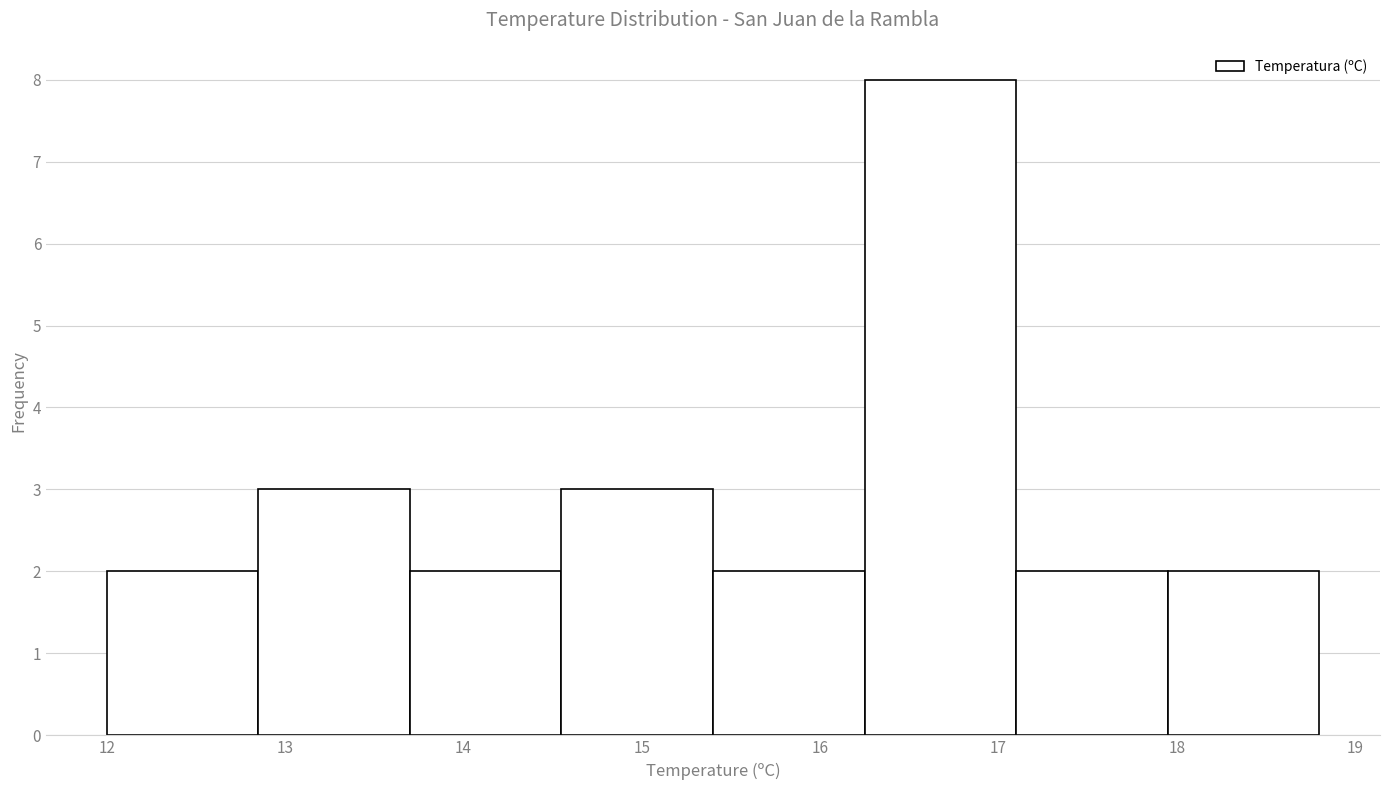

Reading left to right, list every bar in this chart as the range it spans on the x-axis followed by its height. Neither the bar edges nor the heights are printed on the chart, so give them approximately, as read against the axes.

12.00 to 12.85: 2
12.85 to 13.70: 3
13.70 to 14.55: 2
14.55 to 15.40: 3
15.40 to 16.25: 2
16.25 to 17.10: 8
17.10 to 17.95: 2
17.95 to 18.80: 2